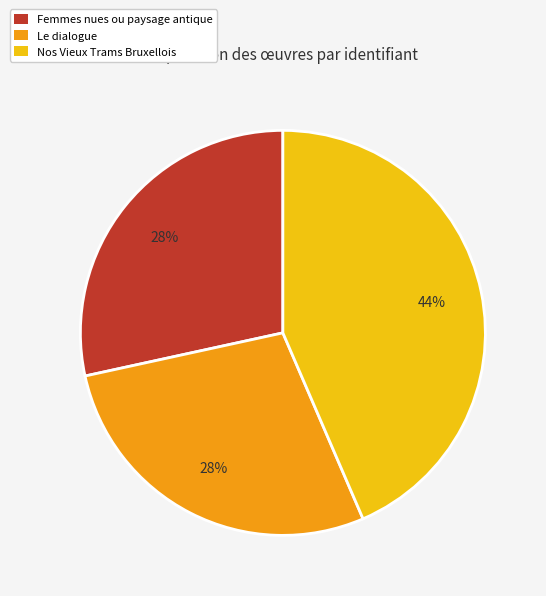

Is there any slice that represents more than half of the pie?

No